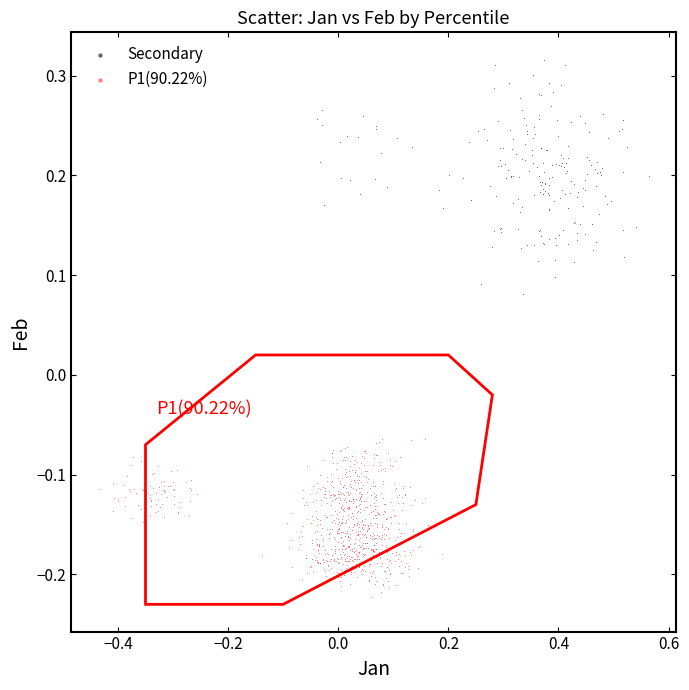

Which series reaches the maximum Y coordinate?

Secondary